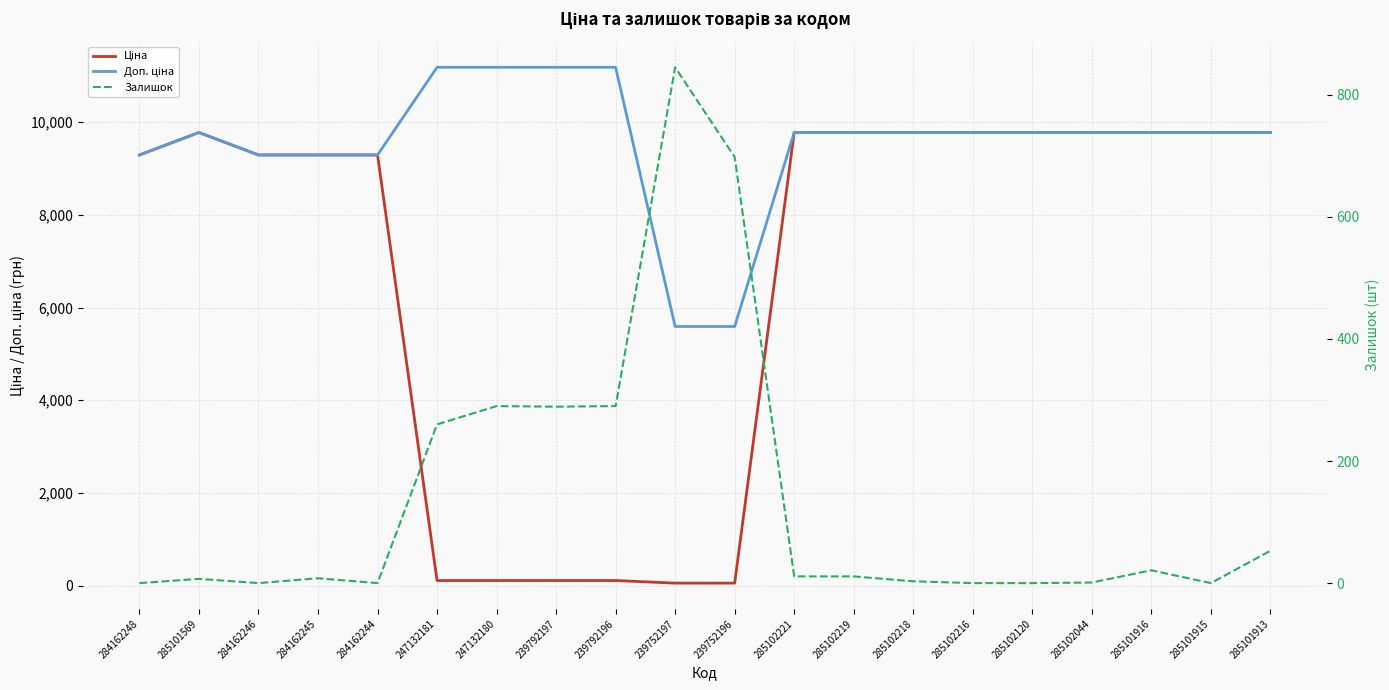

At which category does the chart reach its minimum across all series?

284162248